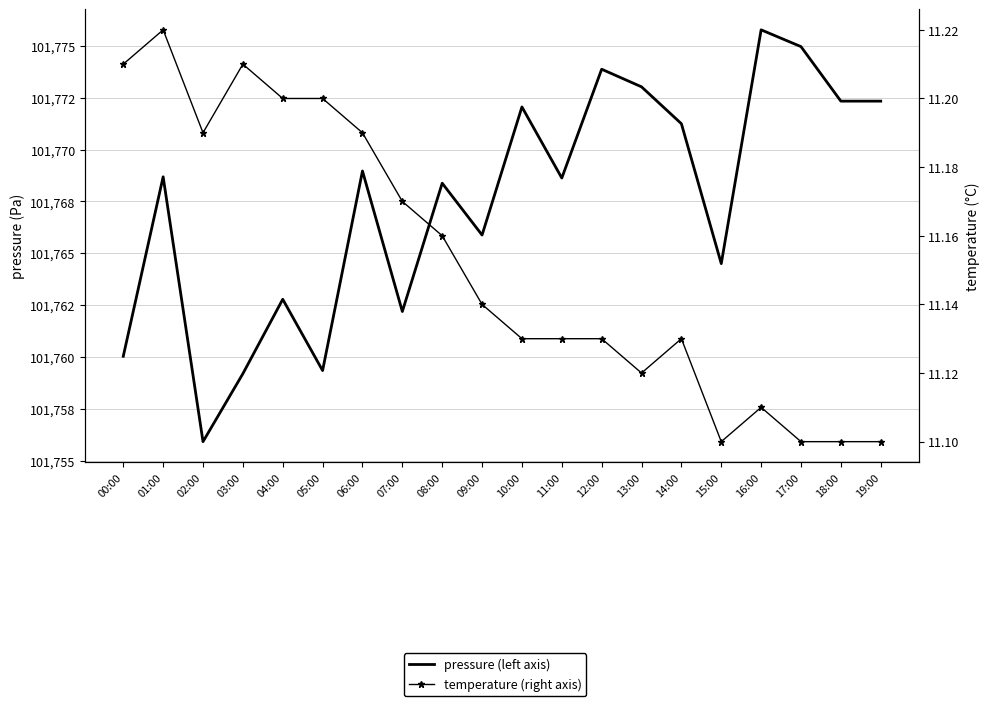

What is the label of the 12th point from the right?

08:00